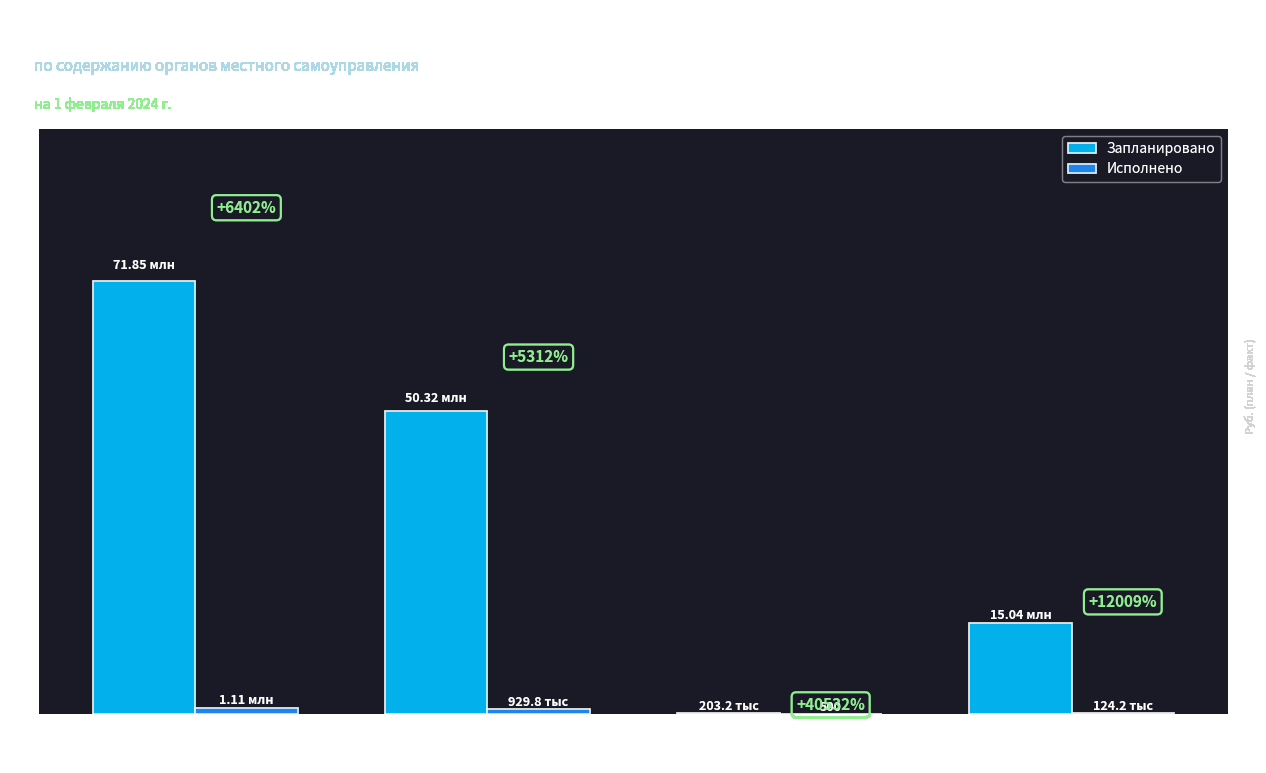

What is the difference between the maximum and second lowest values in the Запланировано series?

56807941.0